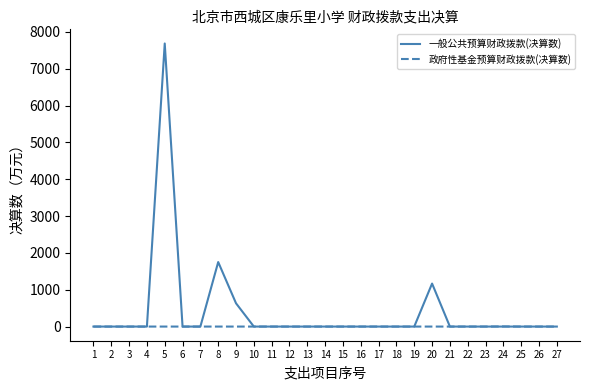

At which category is the sum across all series the highest?

5